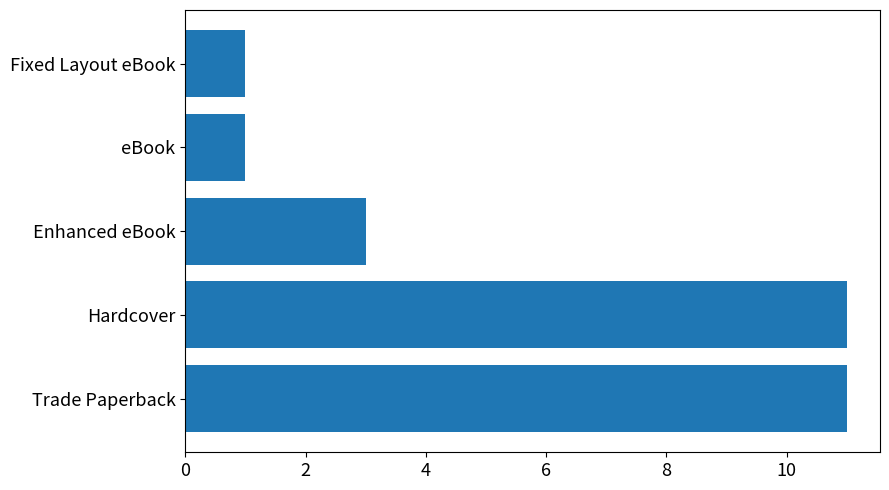

Reading bottom to top, extract all data points from this chart.

Trade Paperback=11	Hardcover=11	Enhanced eBook=3	eBook=1	Fixed Layout eBook=1